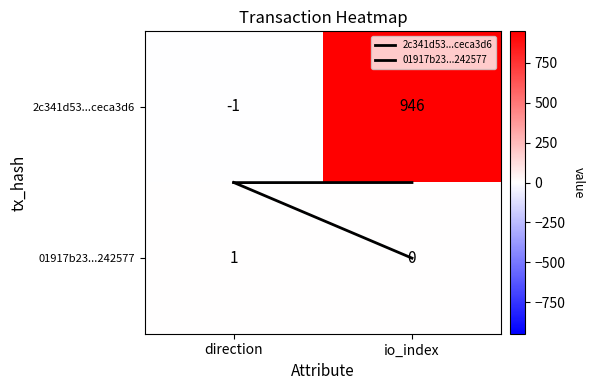

Reading left to right, extract all data points from this chart.

2c341d53...ceca3d6: -1	946
01917b23...242577: 1	0